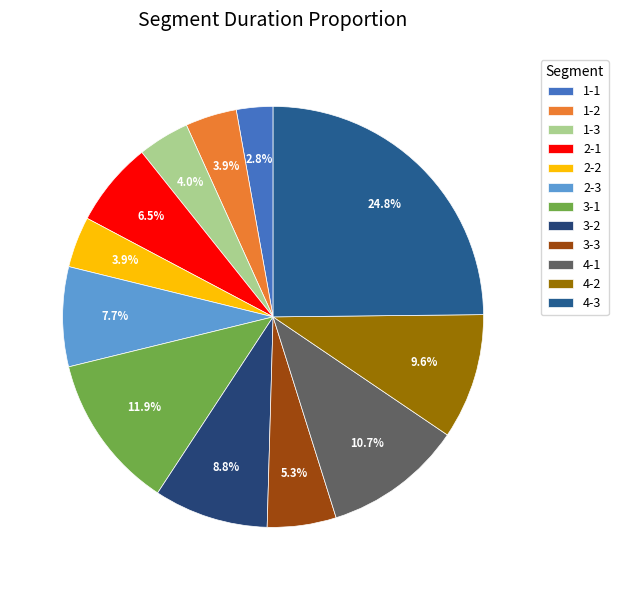

To the nearest percent, what percentage of the pie is 1-2?

4%